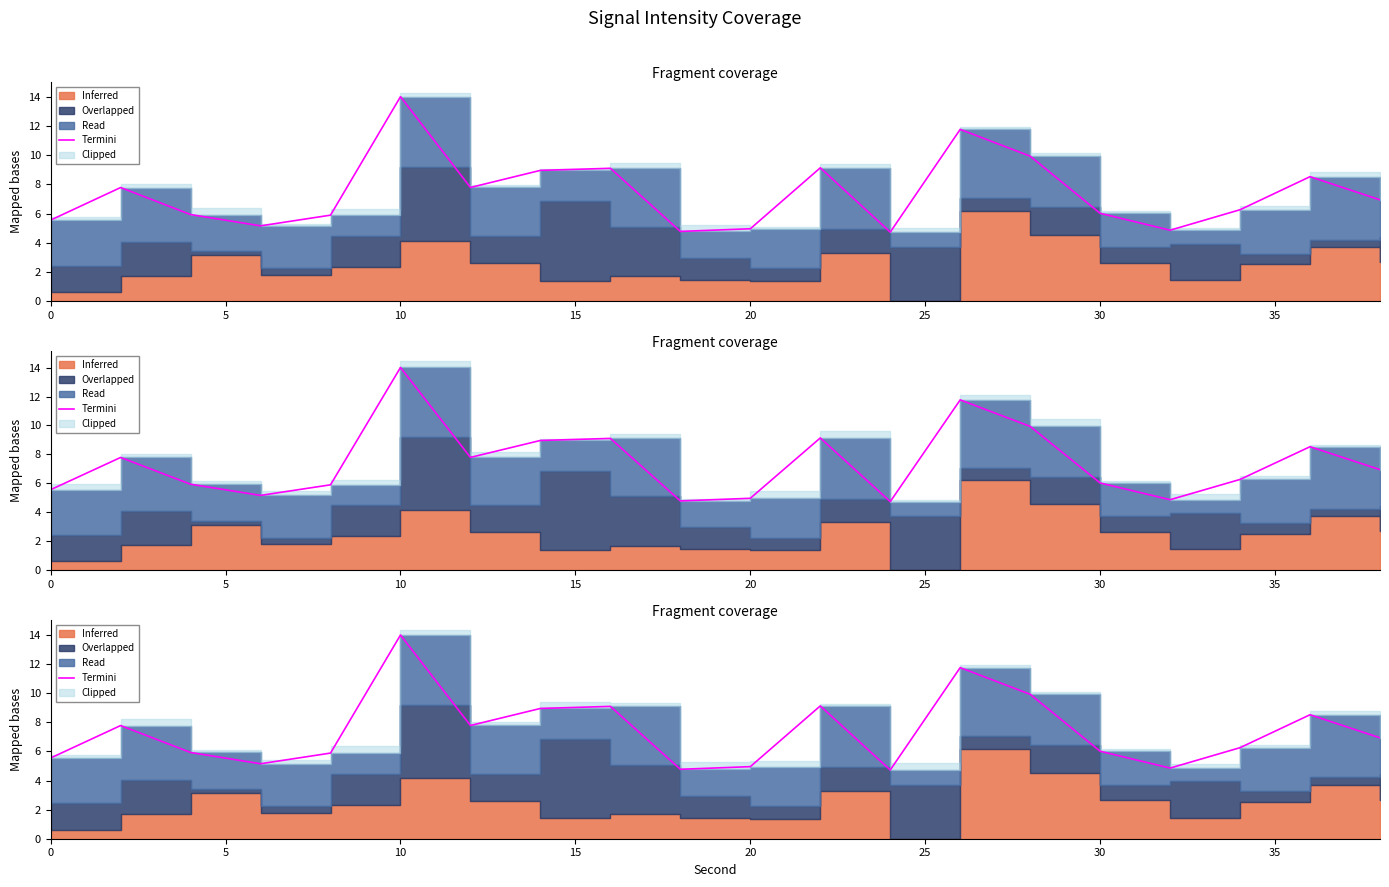

True or false: the data has more than 0 interior local peaks.

True